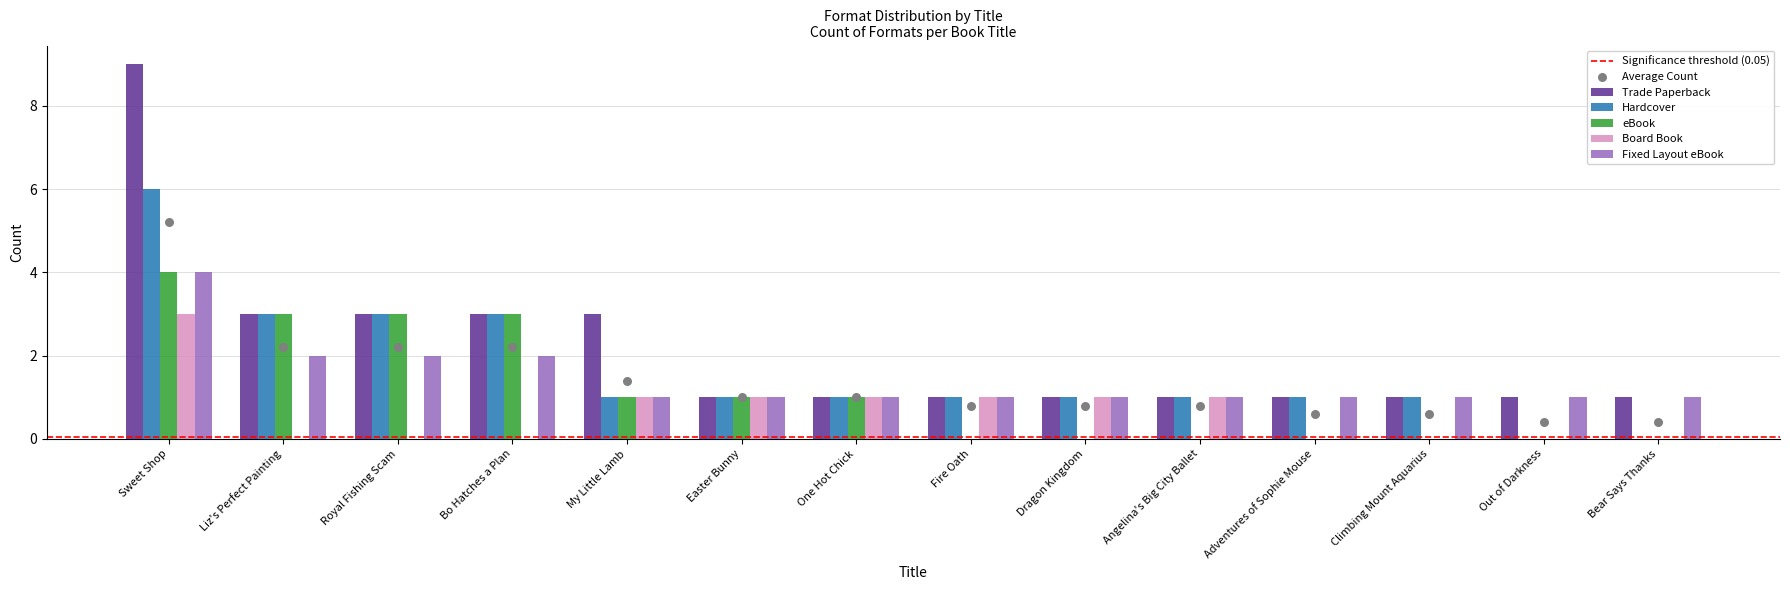

What is the total value across all series at Liz's Perfect Painting?

11